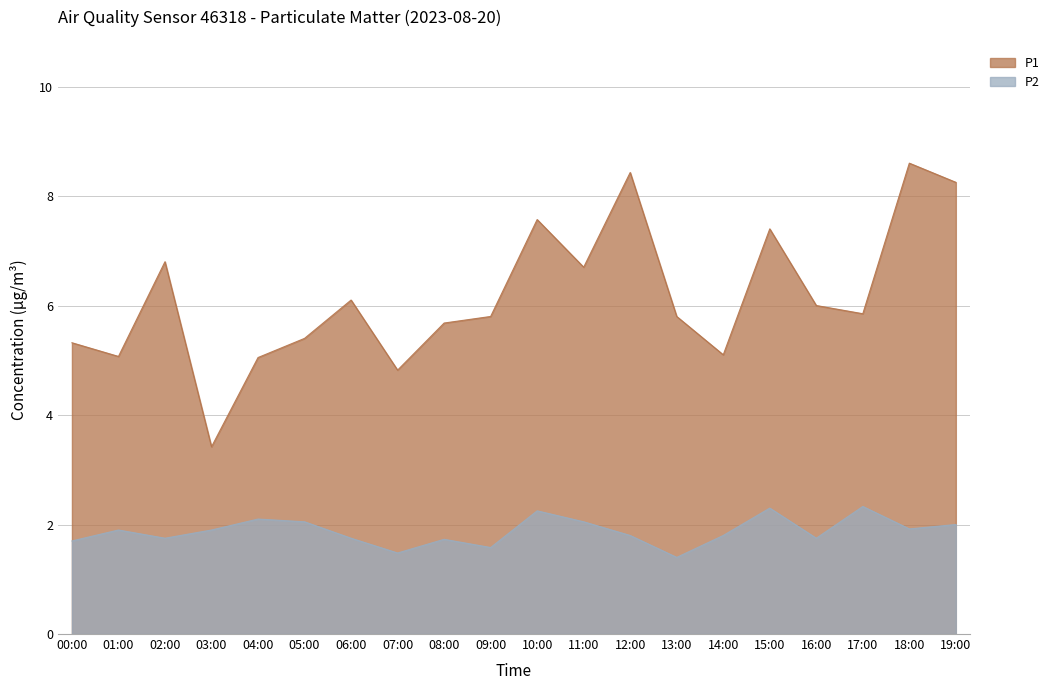

What is the minimum value shown in the chart?

1.4